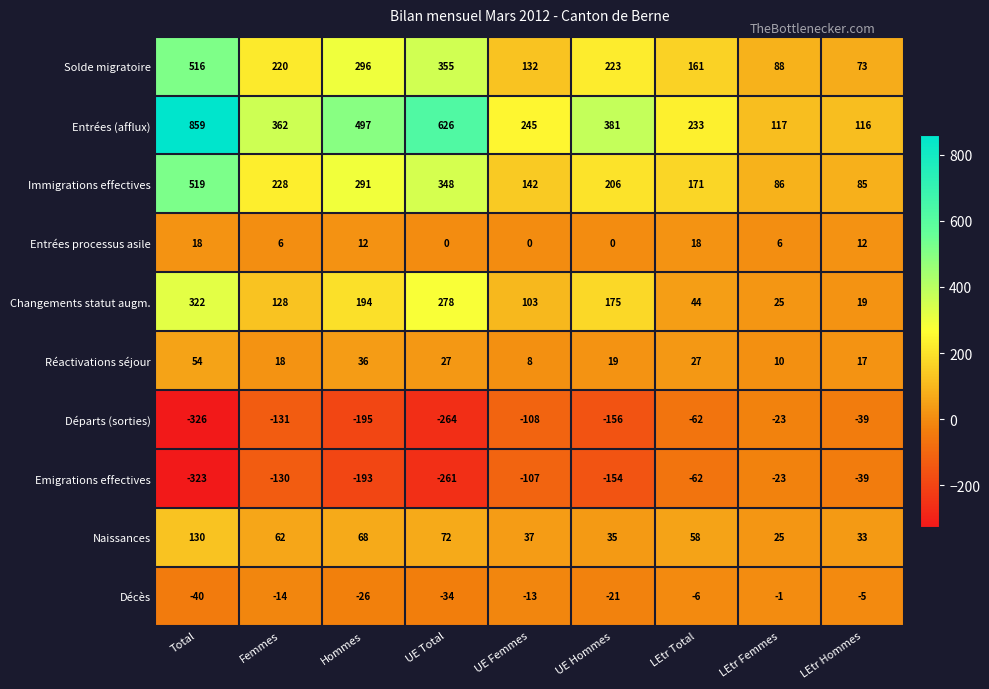

List the labels in order of Naissances value, largest first.

Total, UE Total, Hommes, Femmes, LEtr Total, UE Femmes, UE Hommes, LEtr Hommes, LEtr Femmes